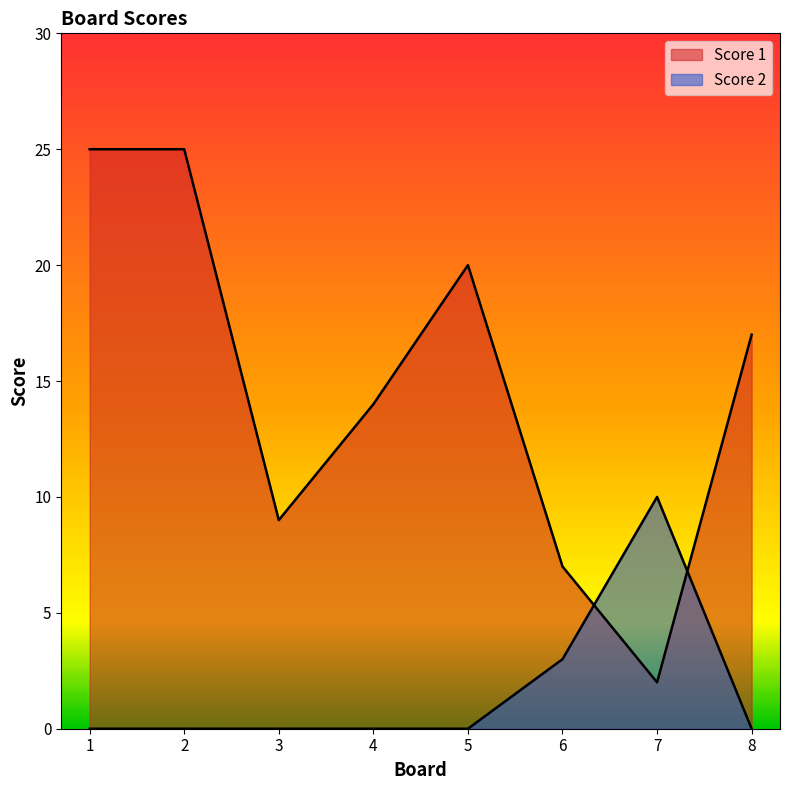

Which series has the widest spread of values?

Score 1